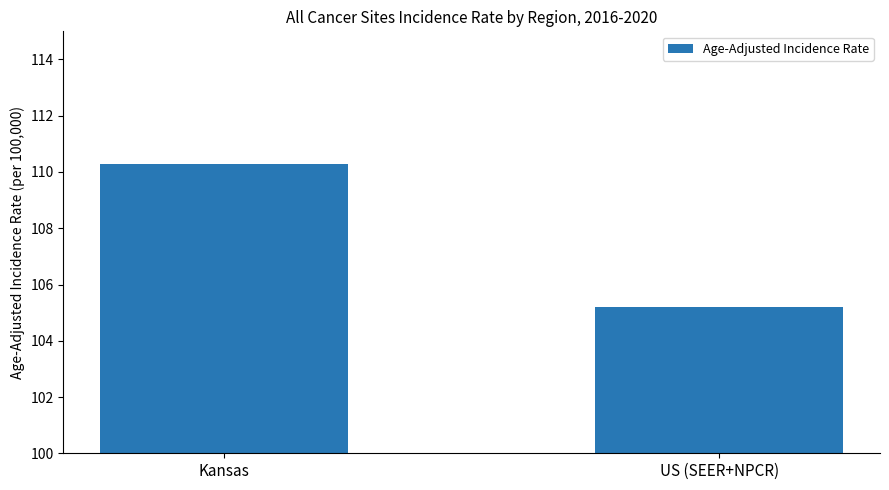

What position from the left is Kansas?

1